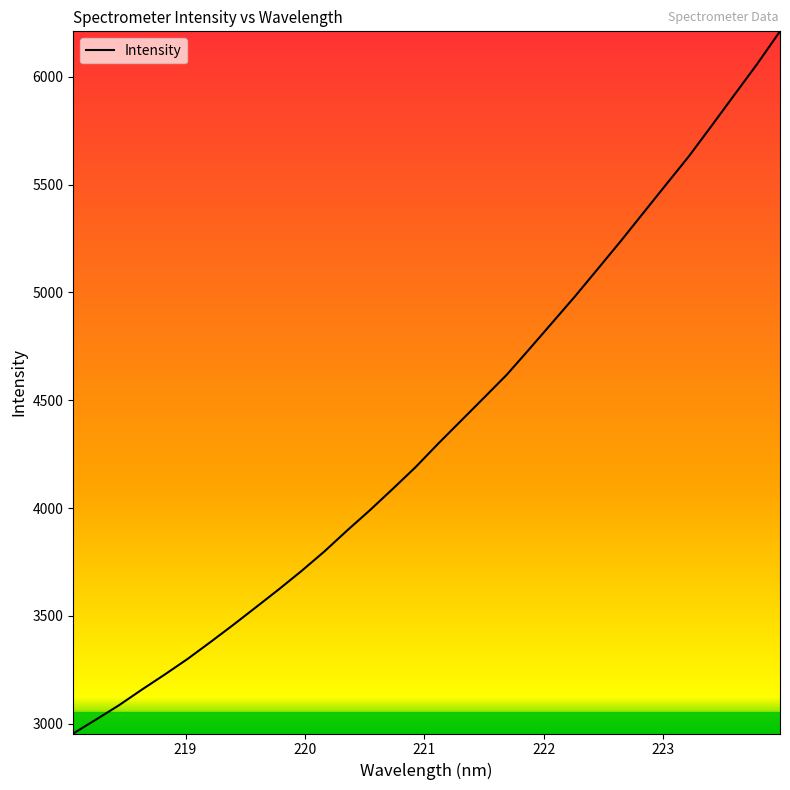

What is the difference between the maximum and minimum values?

3256.3